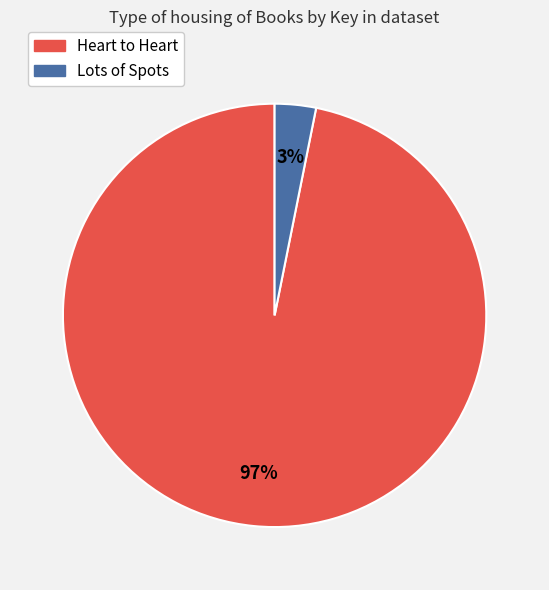

How many slices are in this pie chart?

2